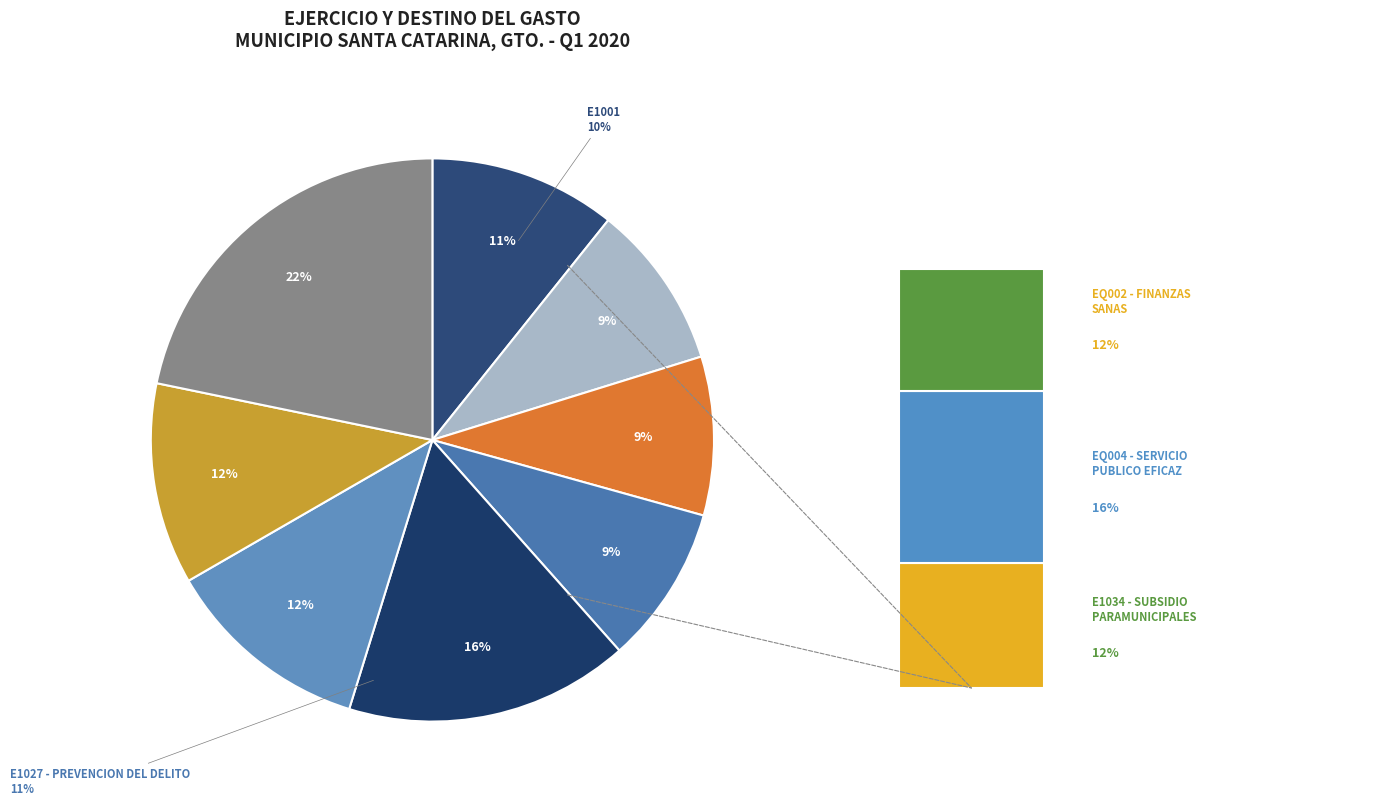

What percentage is the Other slice, to the nearest percent?

22%